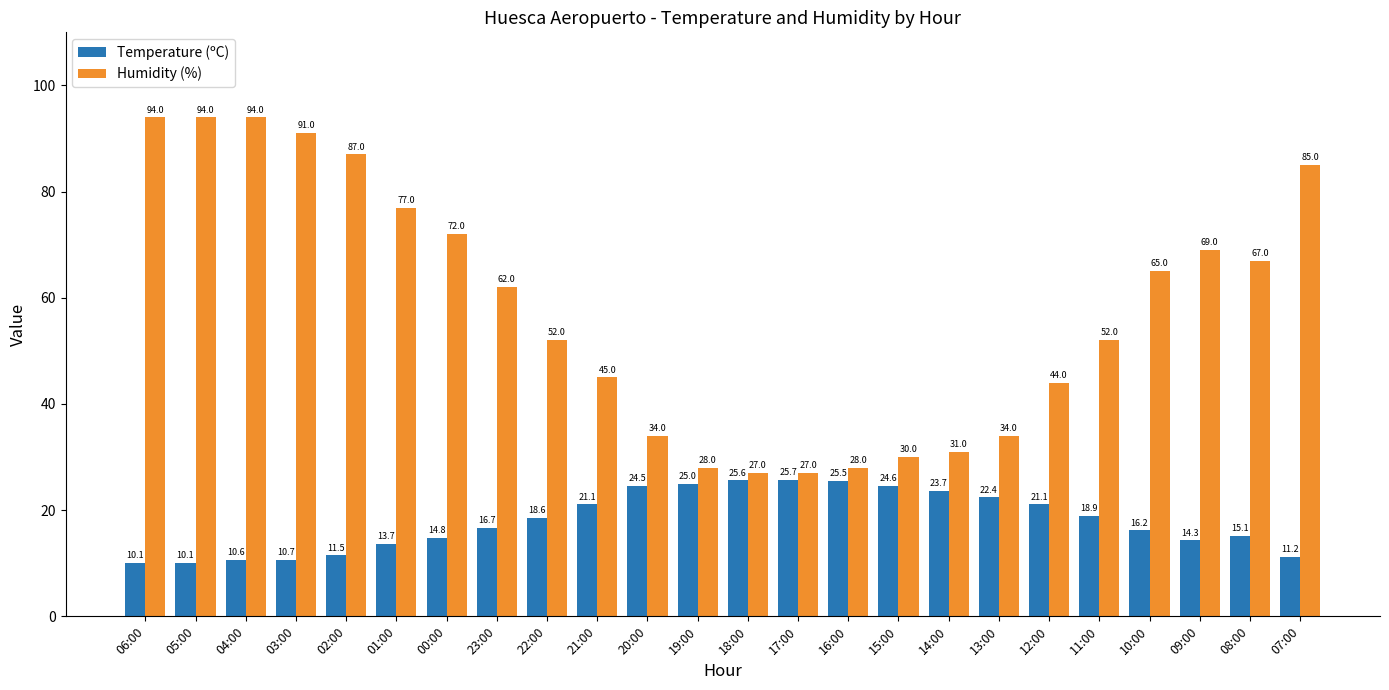

What is the minimum value shown in the chart?

10.1